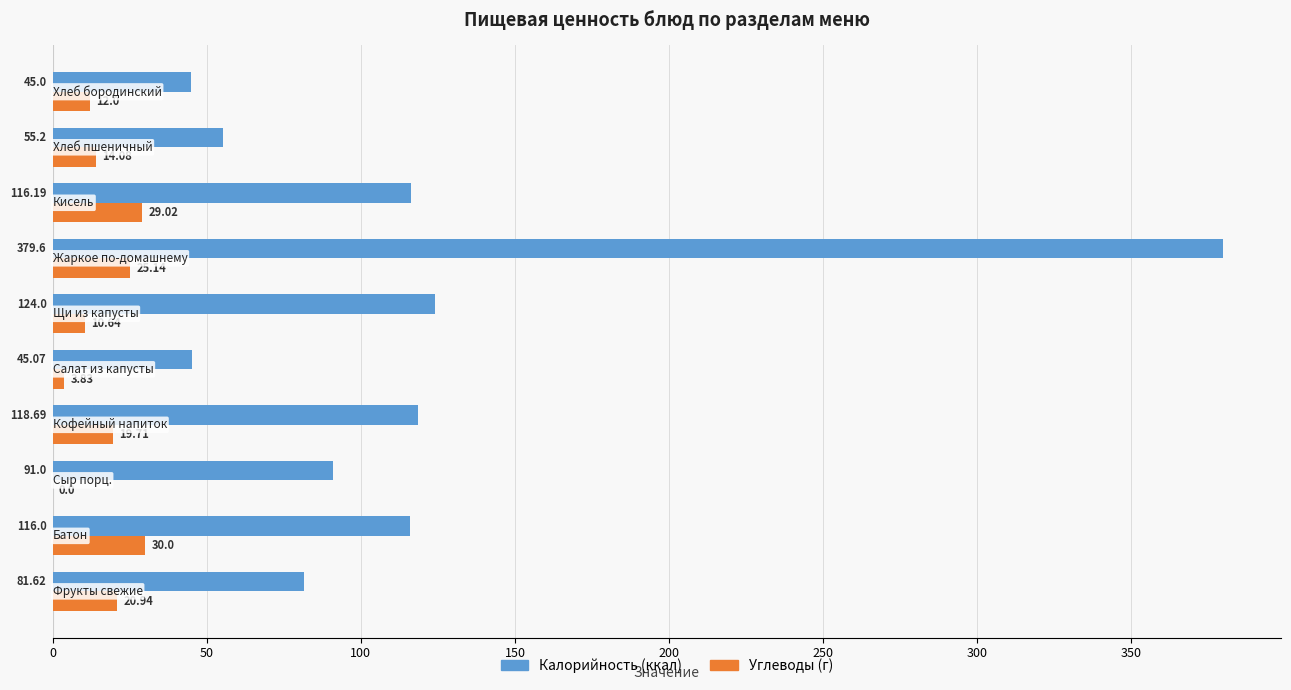

What is the sum of all Калорийность (ккал) values?

1172.4